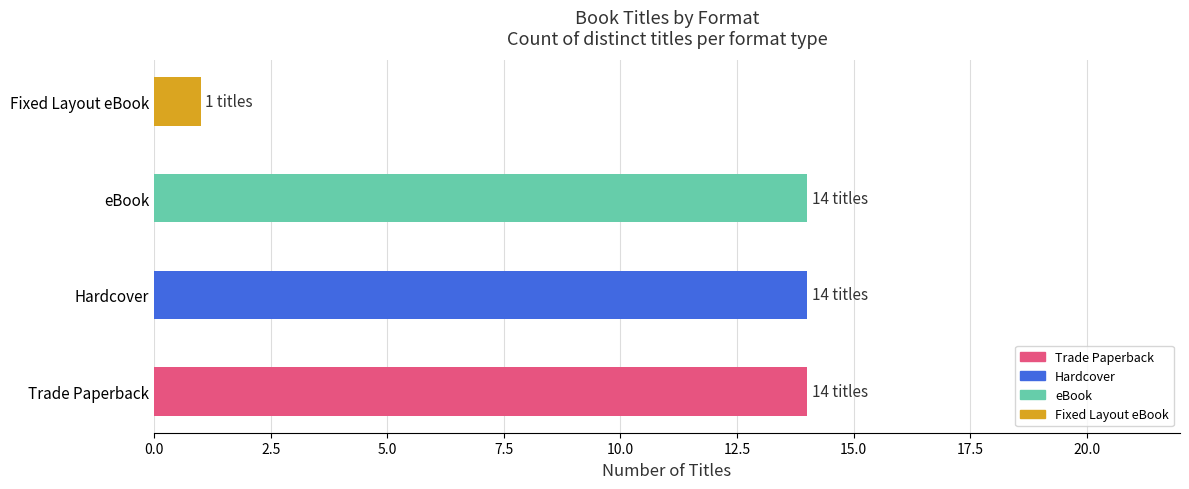

Approximately how many times larger is the value at eBook compared to Fixed Layout eBook?

14.0